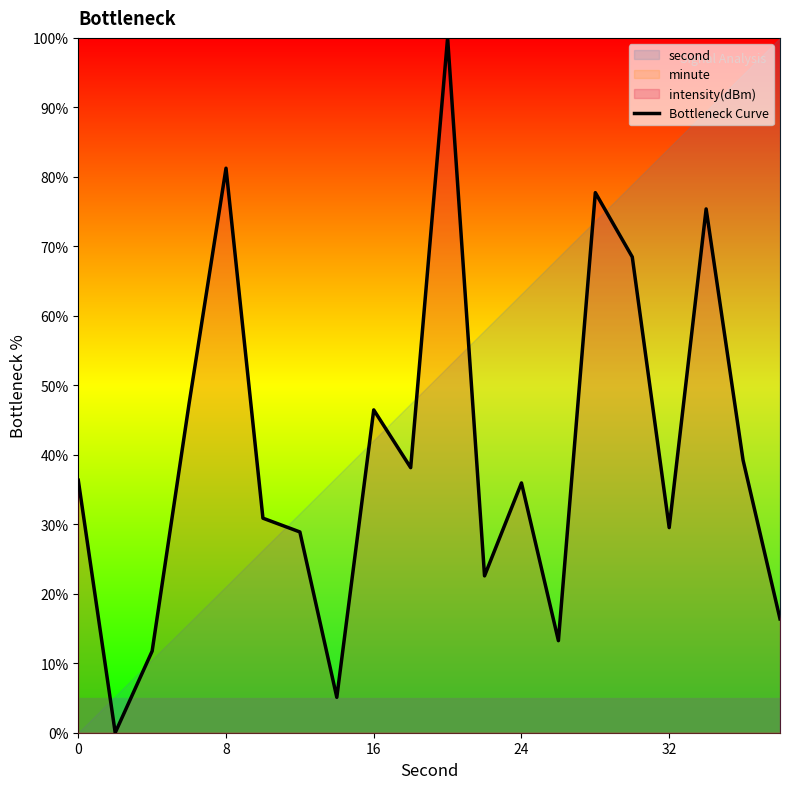

Is it true that the value at 15 is 27.3?

False